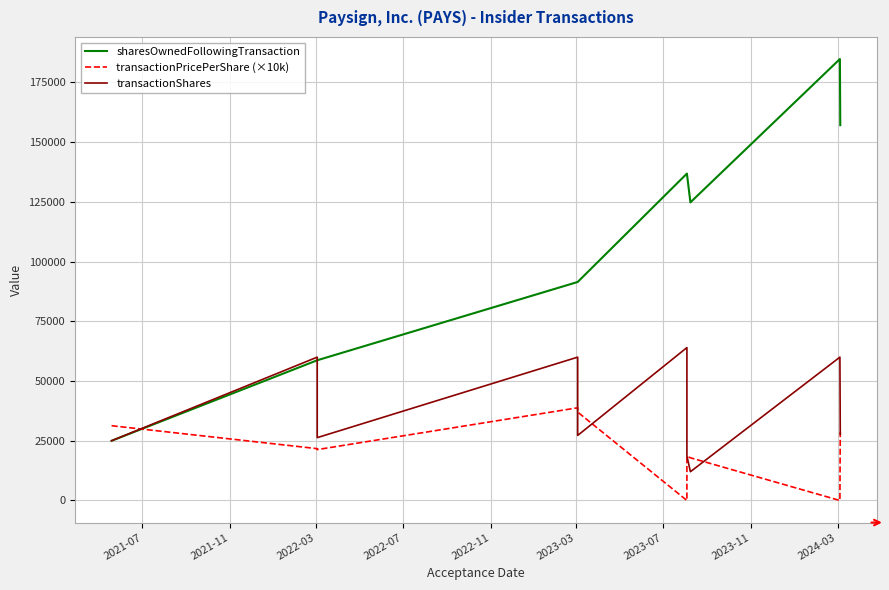

Count the number of categories in the chart.

10